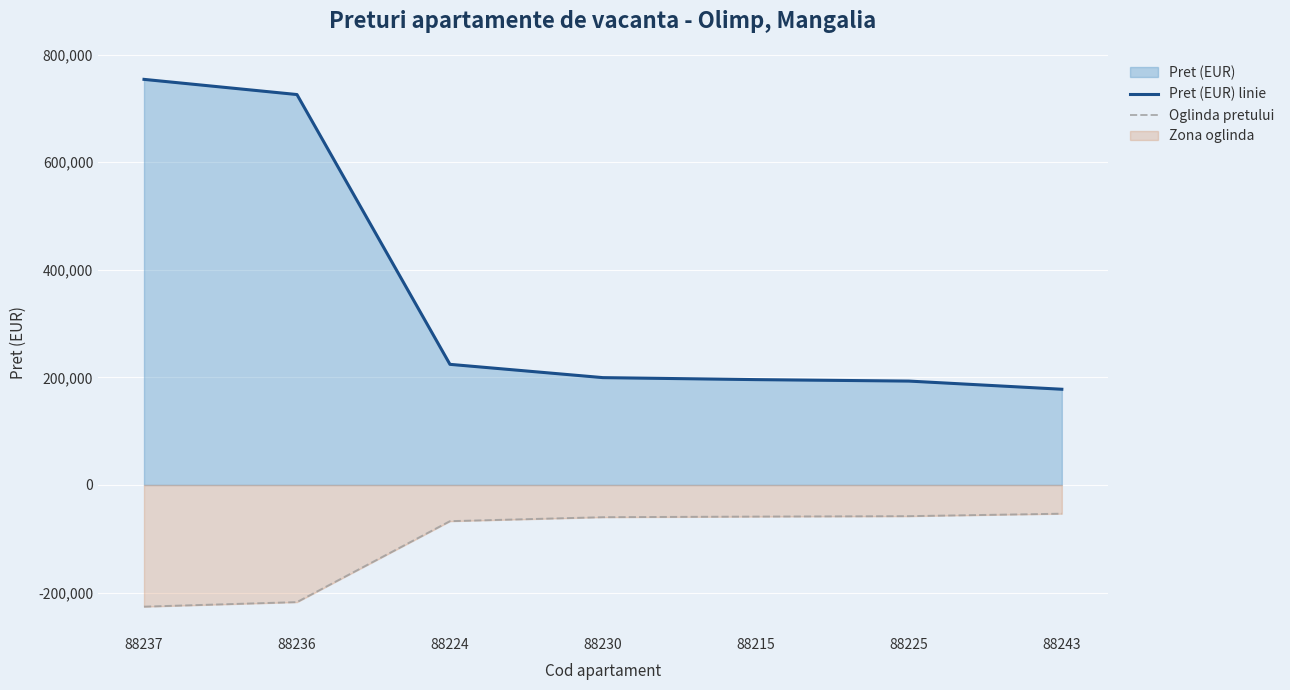

What is the label of the 4th point from the right?

88230